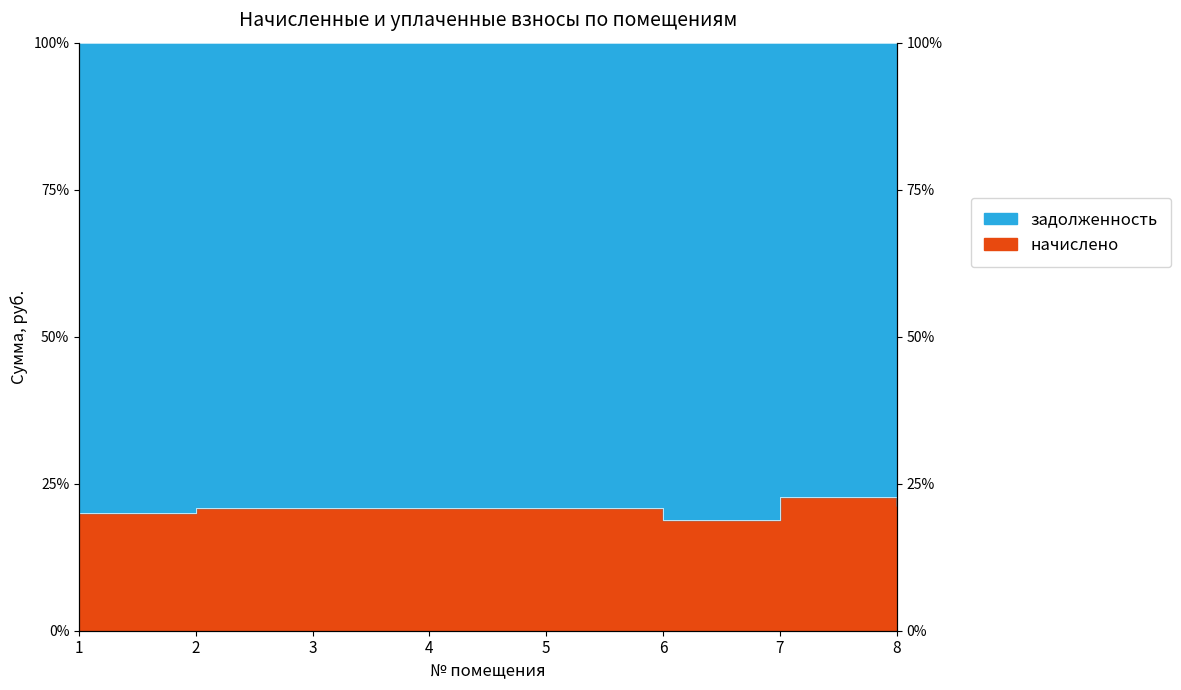

What is the value of the 8th point from the left?

21.2